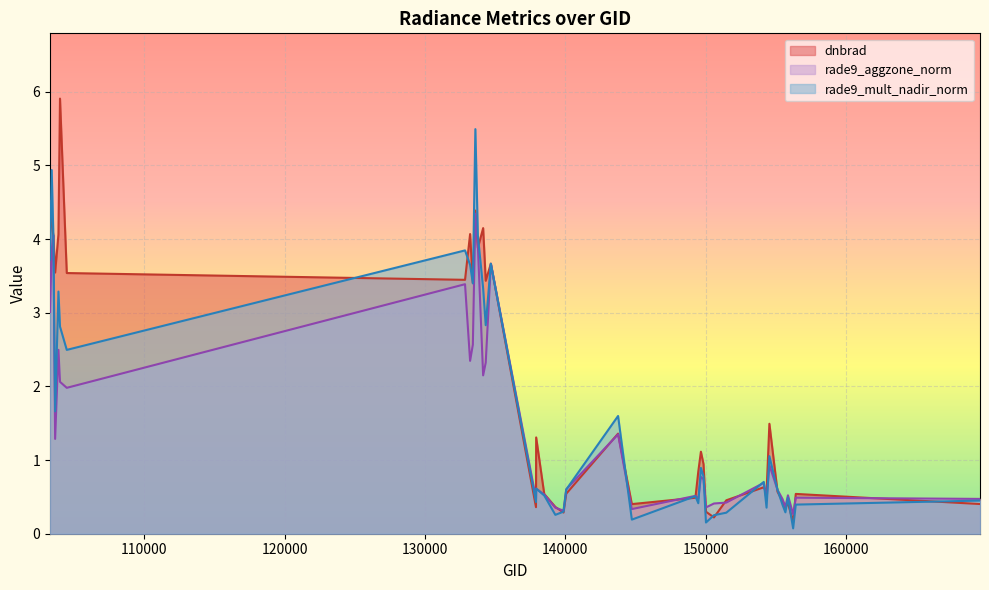

Rank the categories by rade9_mult_nadir_norm value from lowest to highest.

156226, 150015, 144733, 150583, 139283, 151465, 155674, 139866, 154332, 155473, 156413, 149468, 137903, 169540, 155856, 149262, 138492, 155113, 140059, 137916, 154133, 149840, 149654, 154533, 143752, 103642, 104471, 103988, 134322, 103877, 134138, 133404, 133209, 134687, 103278, 132847, 133762, 103515, 103396, 133584